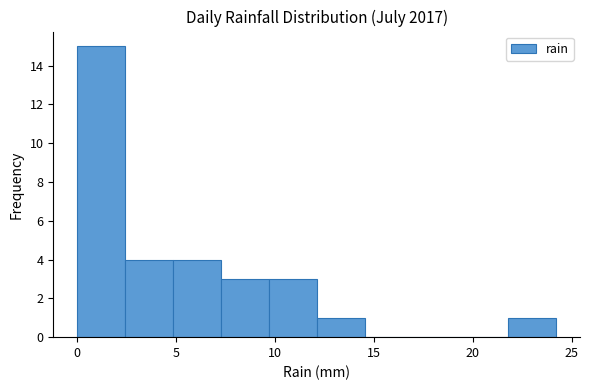

How tall is the bar that spans 22.0 to 24.0 on the x-axis? Neither the bar edges nor the heights are printed on the chart, so give them approximately, as read against the axes.

1